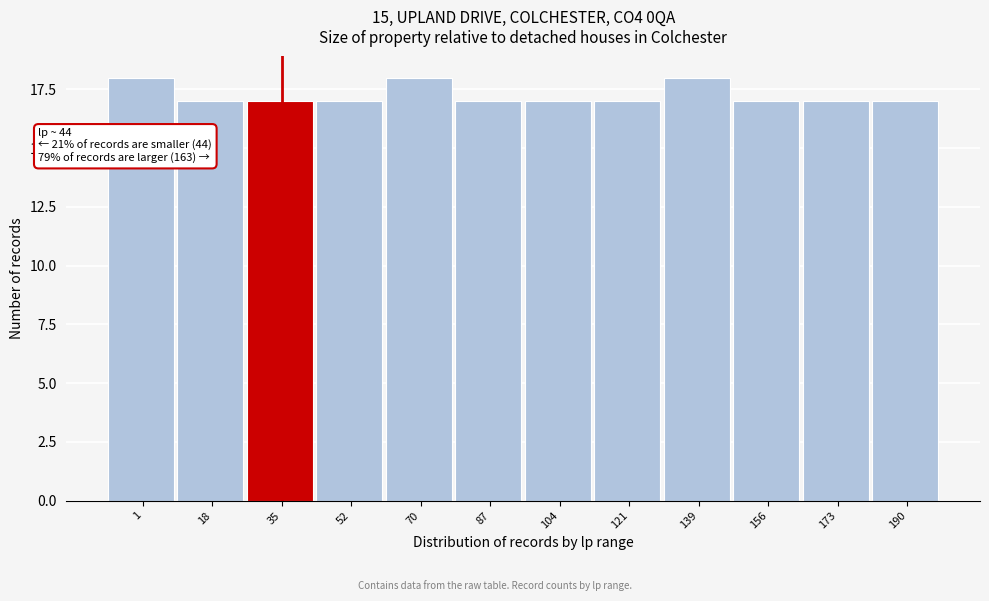

Reading left to right, extract all data points from this chart.

18	17	17	17	18	17	17	17	18	17	17	17